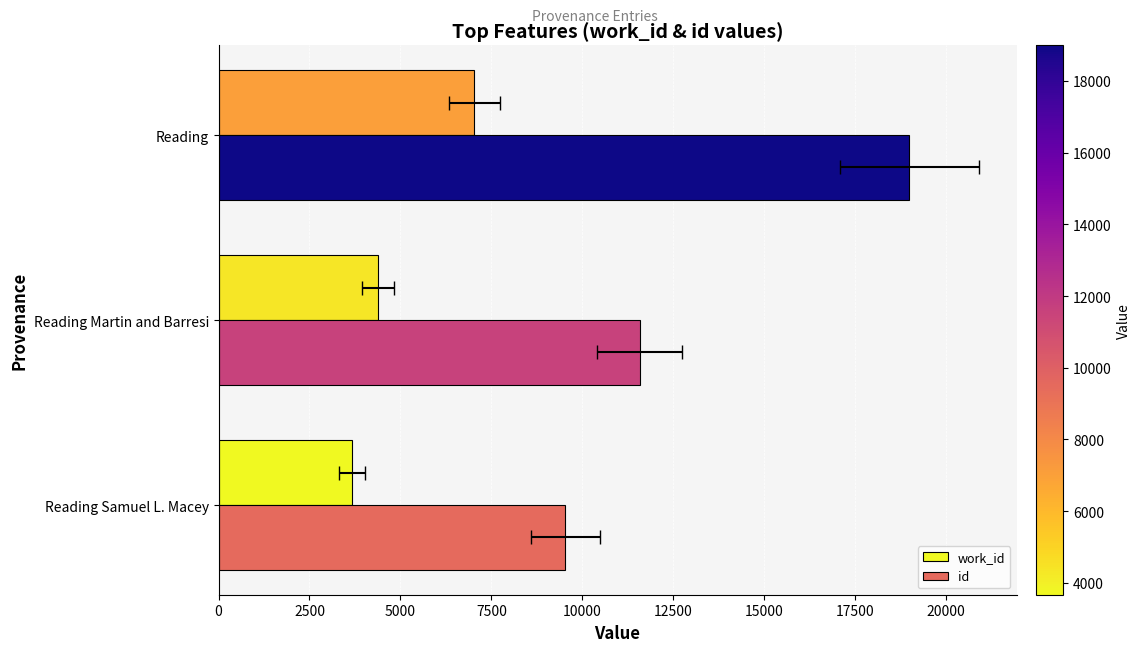

How many values in the work_id series exceed 4389?

1